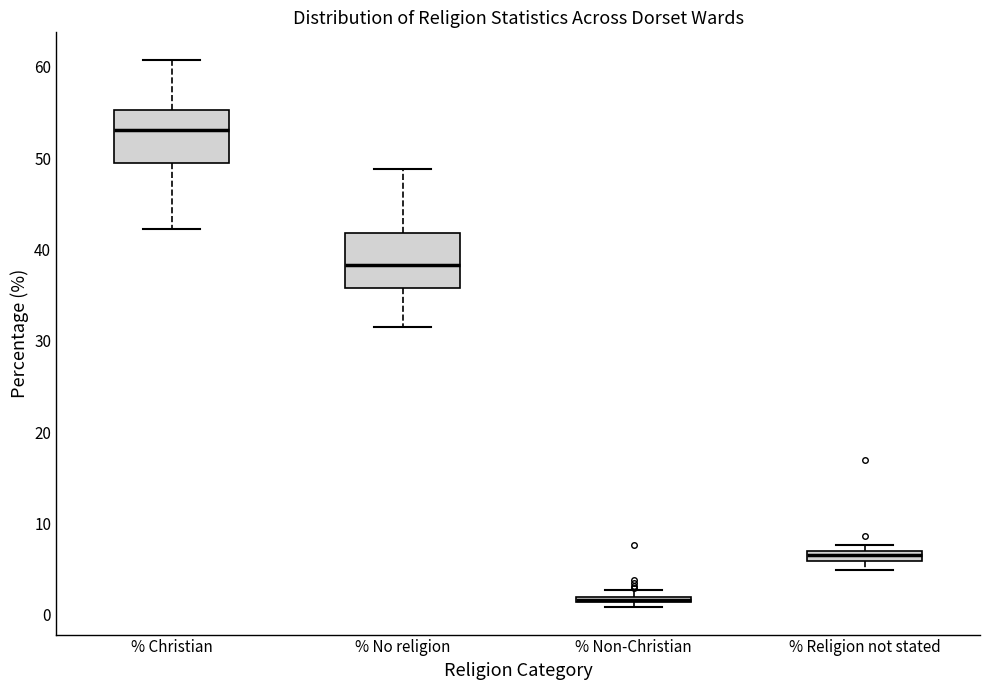

Where does the lower whisker of the box for % Christian end on the y-axis? The values are not printed on the chart, so give them approximately, as read against the axis.

42